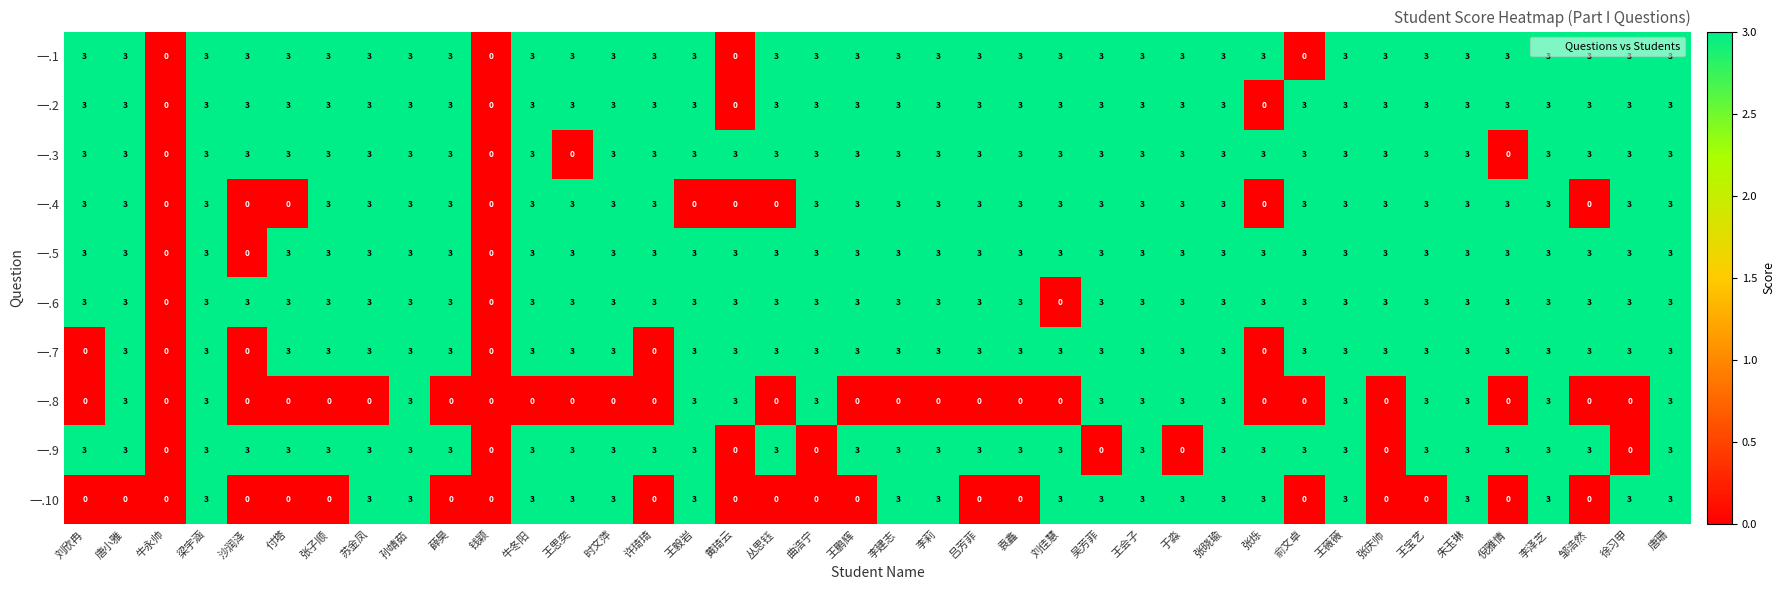

At how many categories does at least one series exceed 2?

38